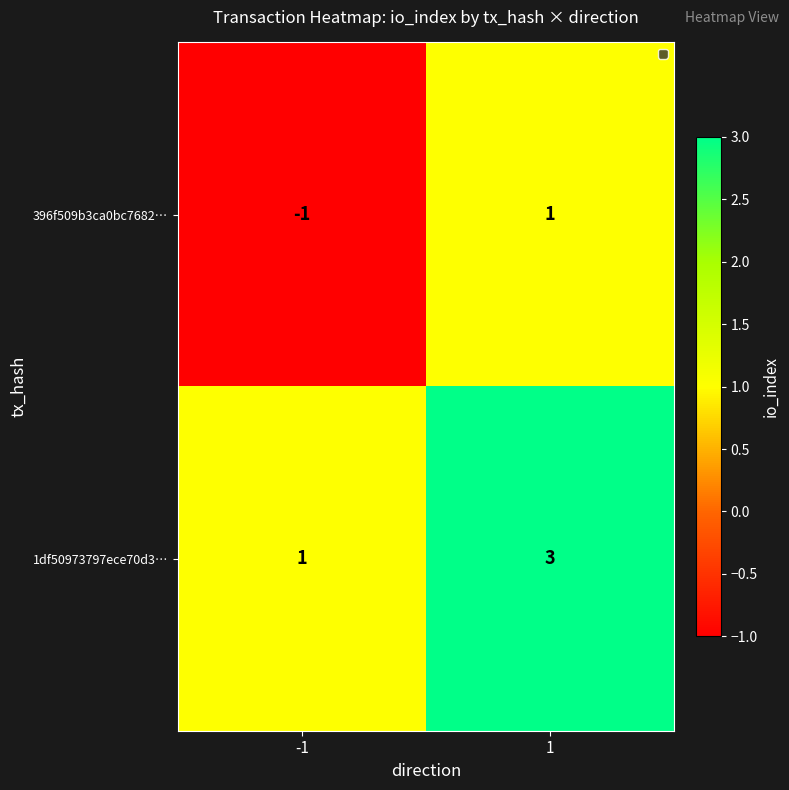

Is the value of 396f509b3ca0bc7682… at -1 greater than the value of 1df50973797ece70d3… at -1?

No